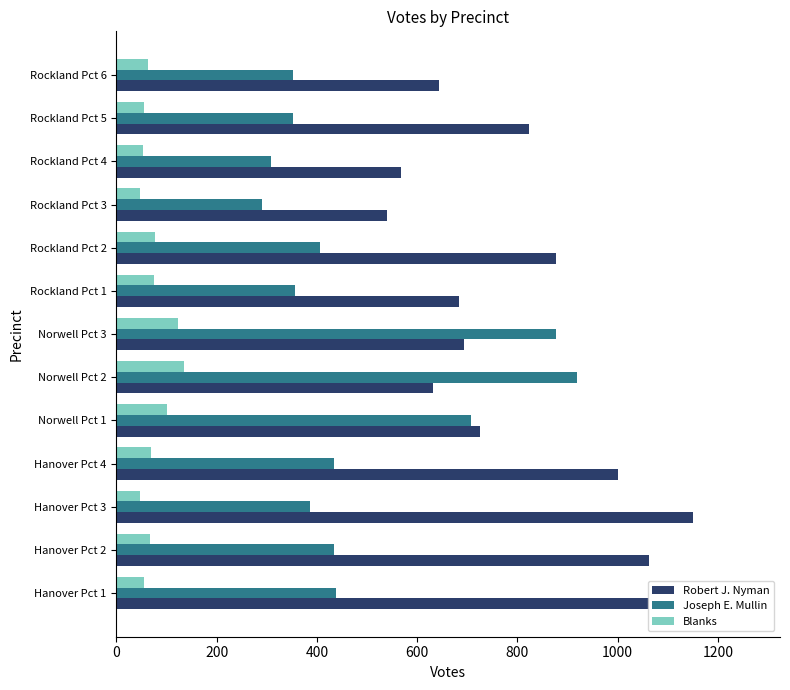

Which category has the highest value in the Joseph E. Mullin series?

Norwell Pct 2